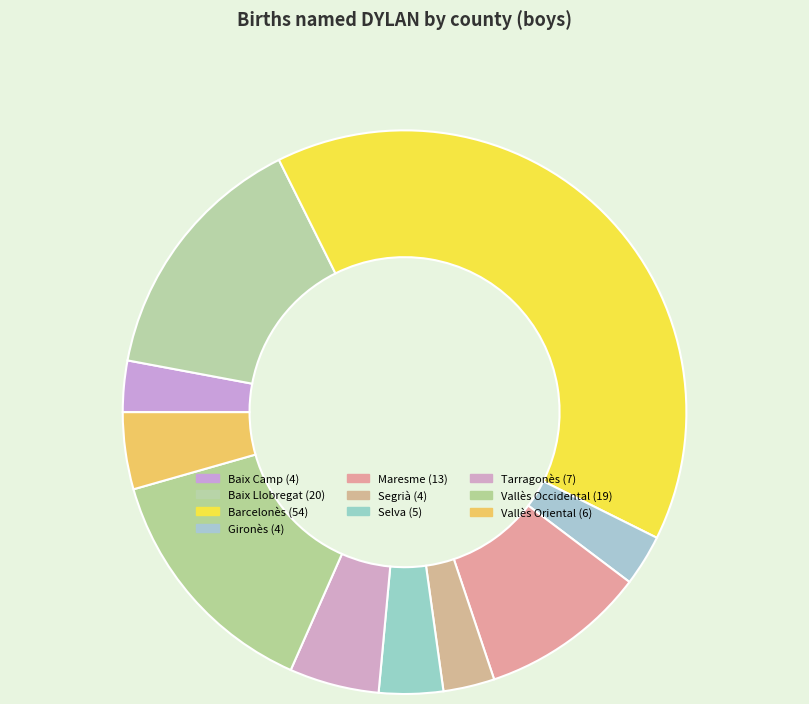

Combined, what portion of the pie is Vallès Occidental and Gironès?

16.9%